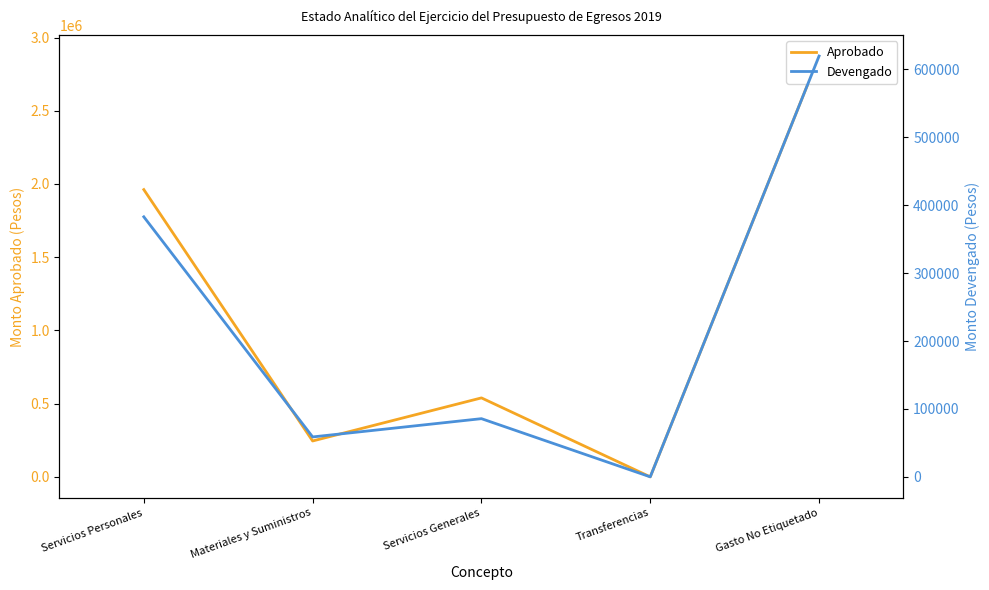

How many interior local peaks does the Devengado series have?

1